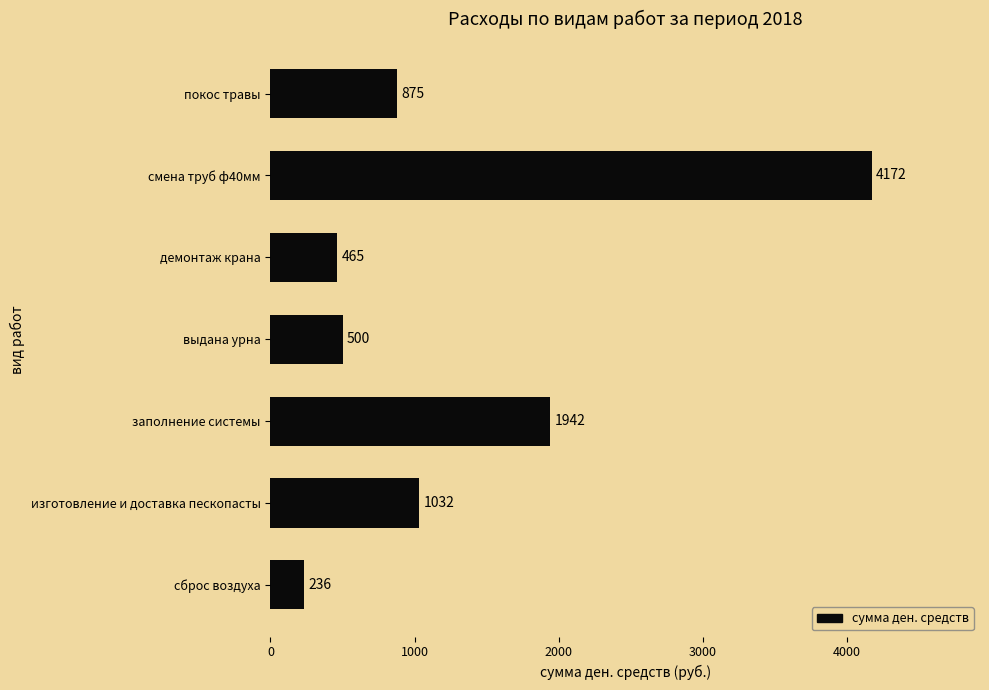

Does the chart contain any negative values?

No